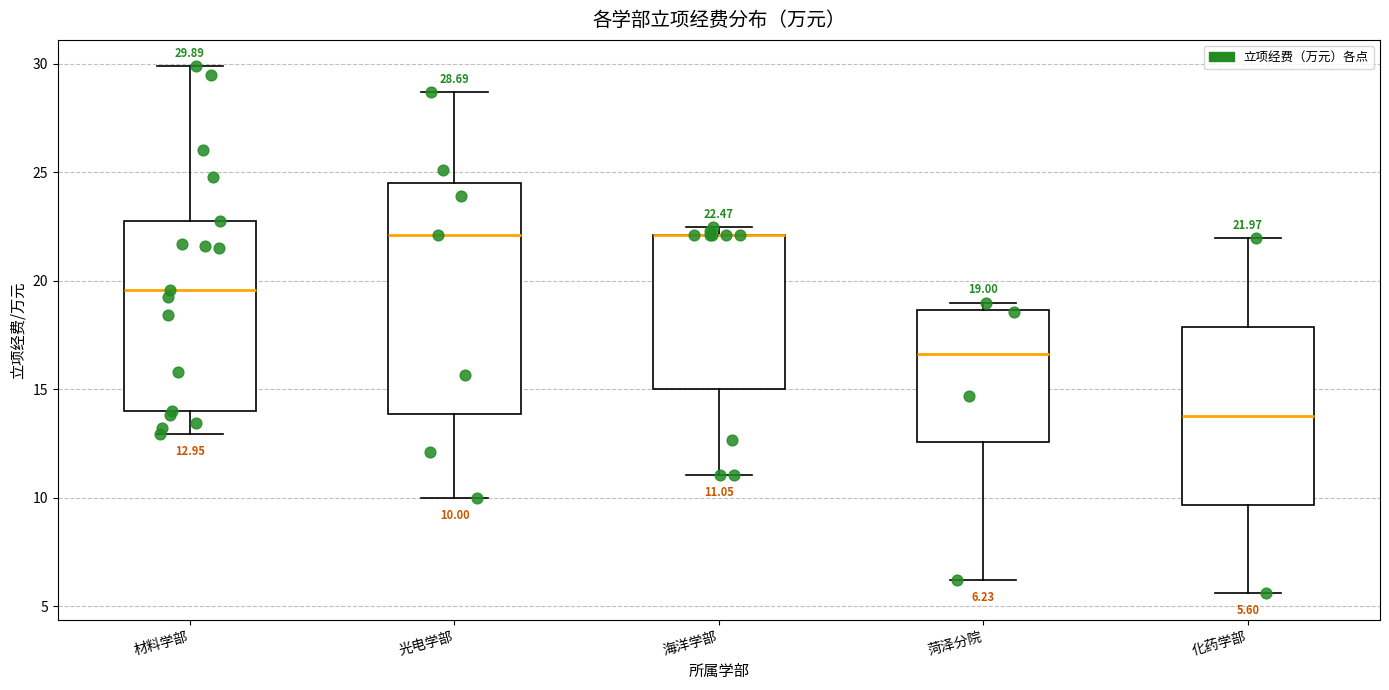

Which box is the tallest, from its lower edge to its upper edge?

光电学部